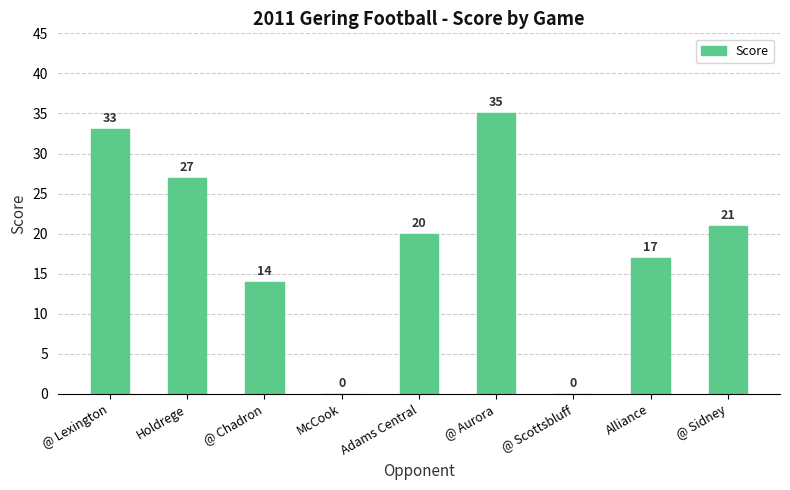

Reading left to right, transcribe all the data shown in this chart.

@ Lexington=33	Holdrege=27	@ Chadron=14	McCook=0	Adams Central=20	@ Aurora=35	@ Scottsbluff=0	Alliance=17	@ Sidney=21